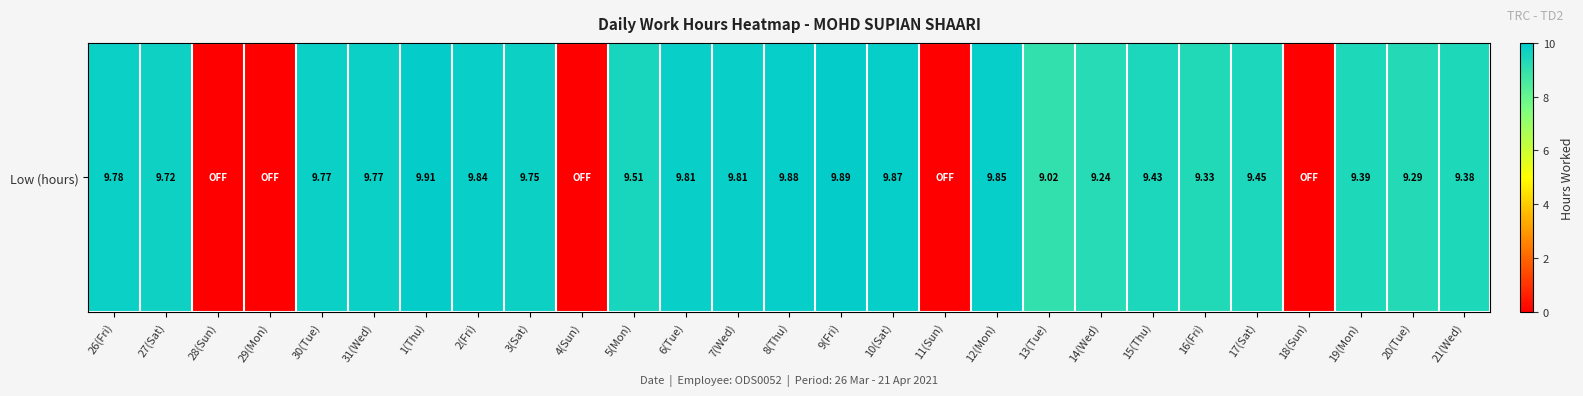

What is the greatest value displayed?

9.9